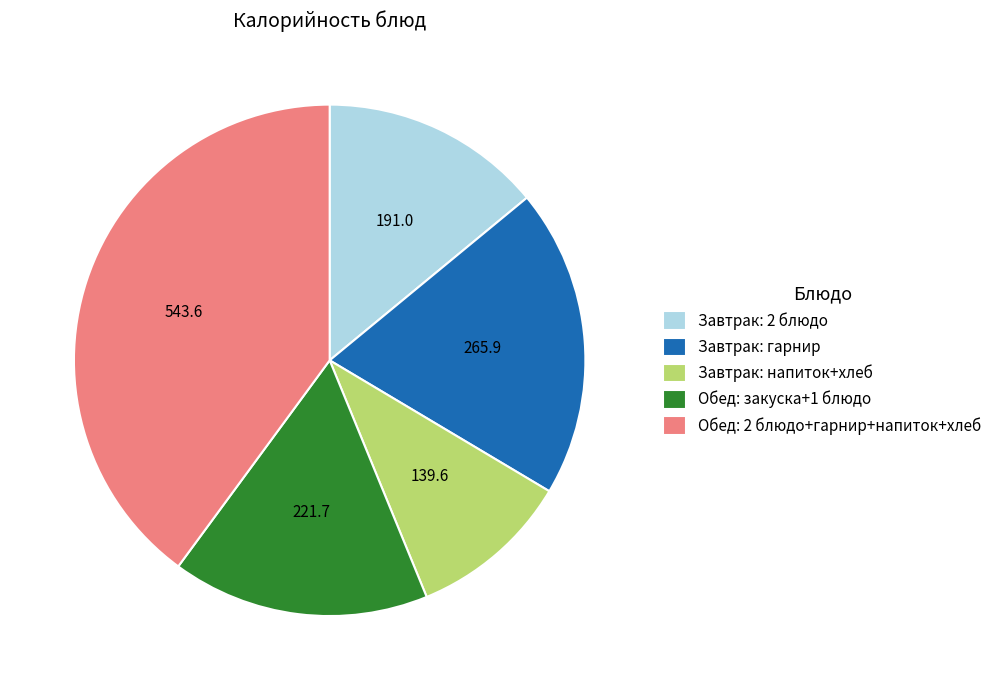

How many segments does this pie chart have?

5